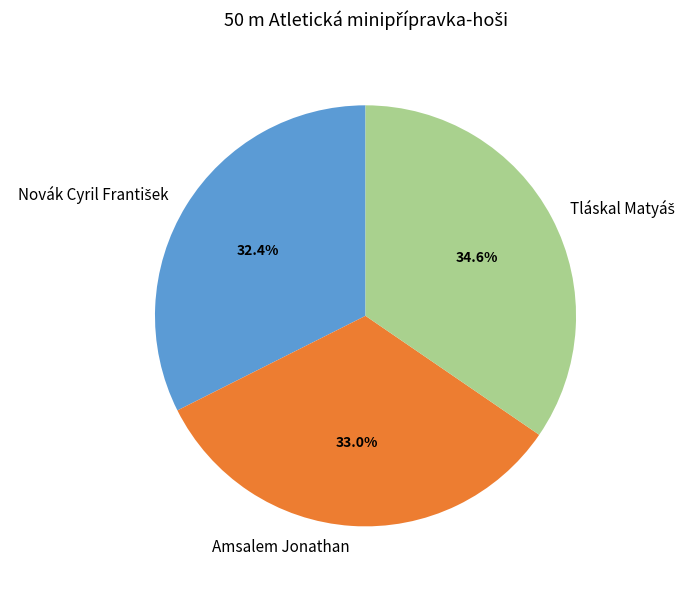

Does Amsalem Jonathan represent more than half of the total?

No